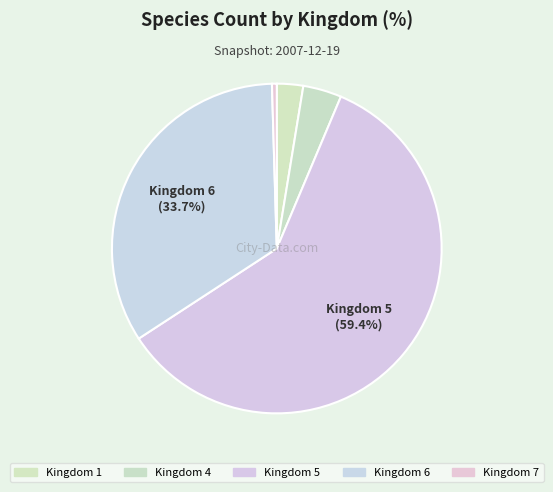

How many segments does this pie chart have?

5